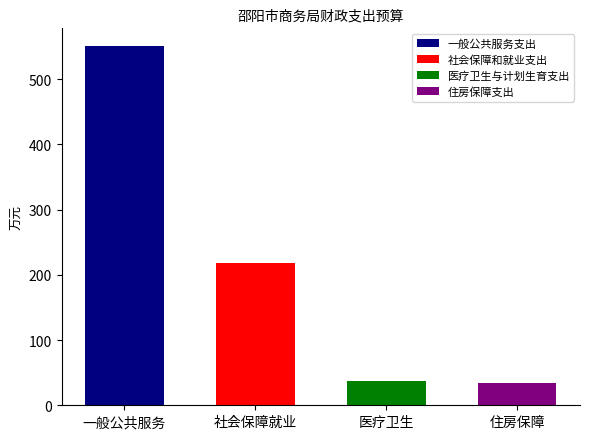

What is the maximum value shown in the chart?

550.2